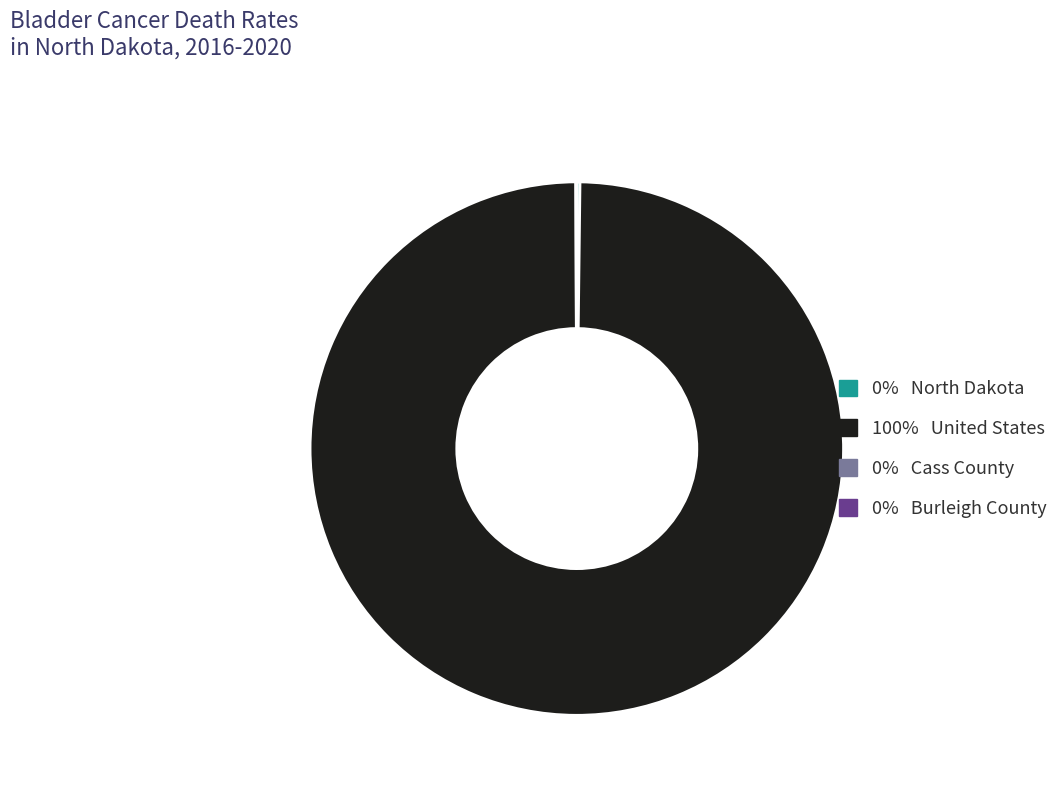

Which category has the biggest portion of the pie?

100% United States